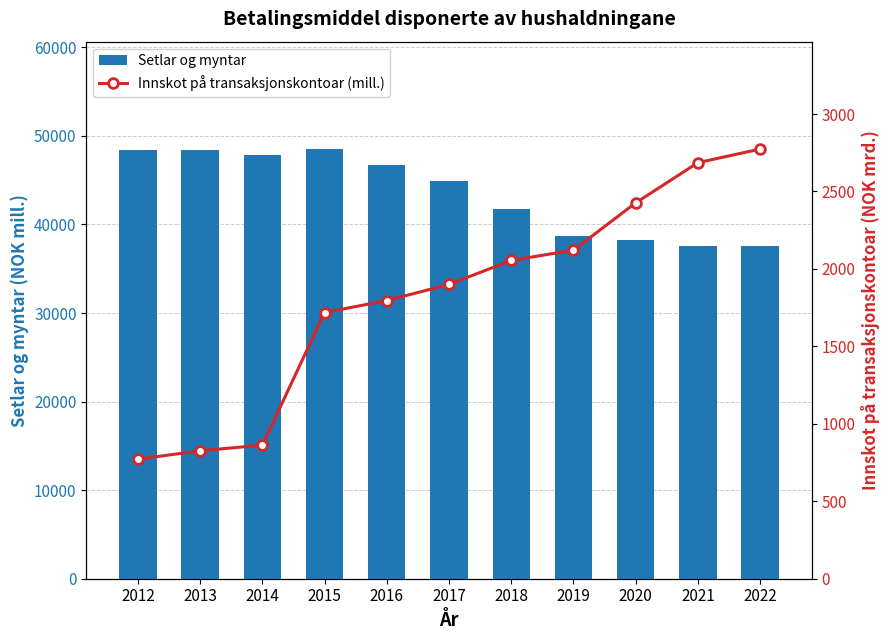

Rank the series by their maximum value, from lowest to highest.

Innskot på transaksjonskontoar (mill.), Setlar og myntar